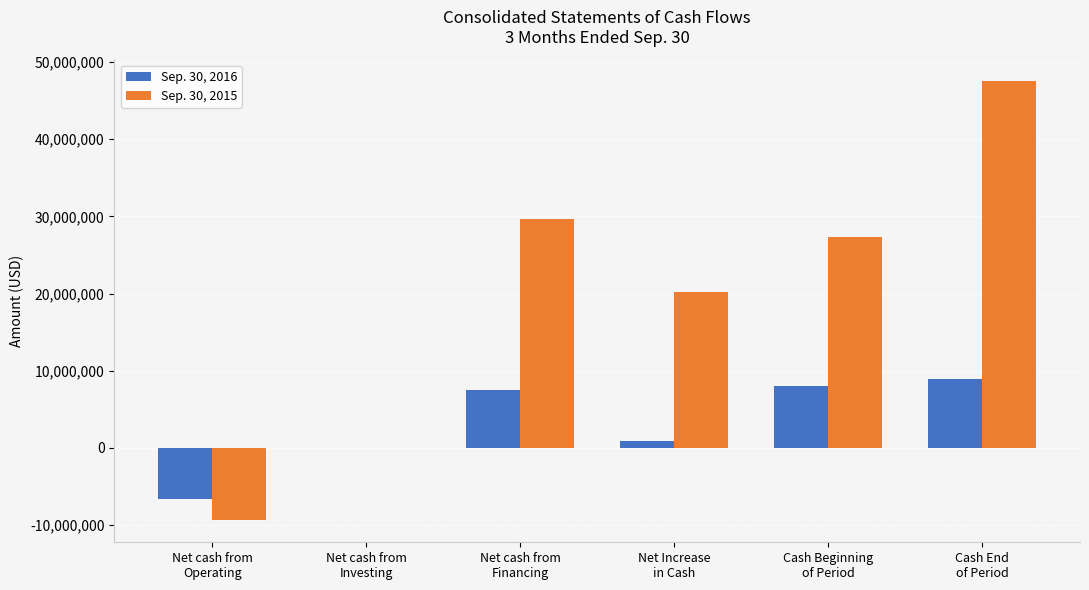

Which series has the largest total across all categories?

Sep. 30, 2015